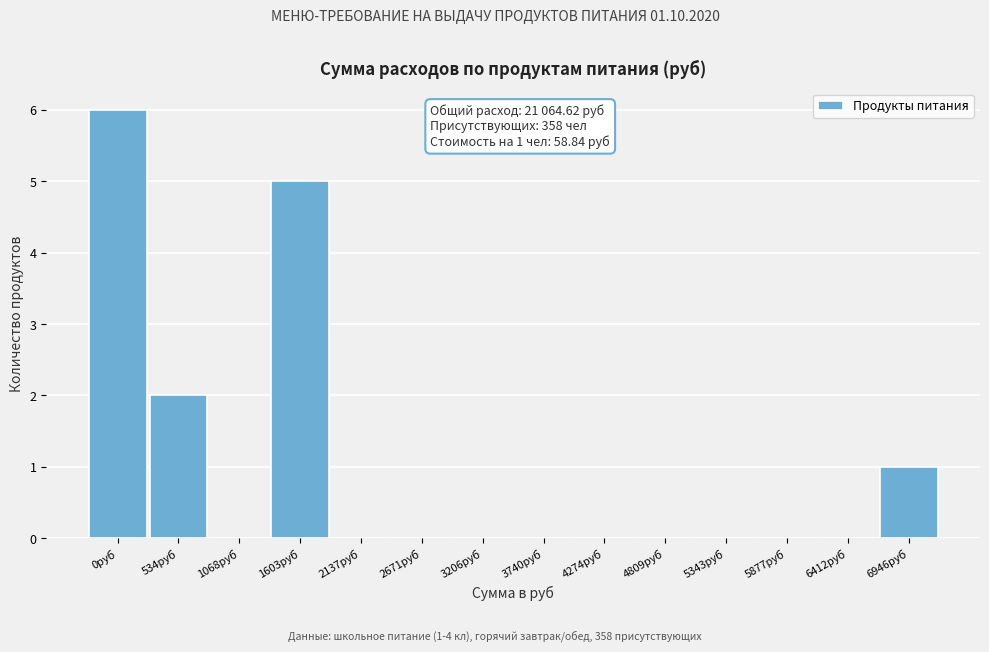

Reading right to left, transcribe all the data shown in this chart.

6946руб=1	6412руб=0	5877руб=0	5343руб=0	4809руб=0	4274руб=0	3740руб=0	3206руб=0	2671руб=0	2137руб=0	1603руб=5	1068руб=0	534руб=2	0руб=6